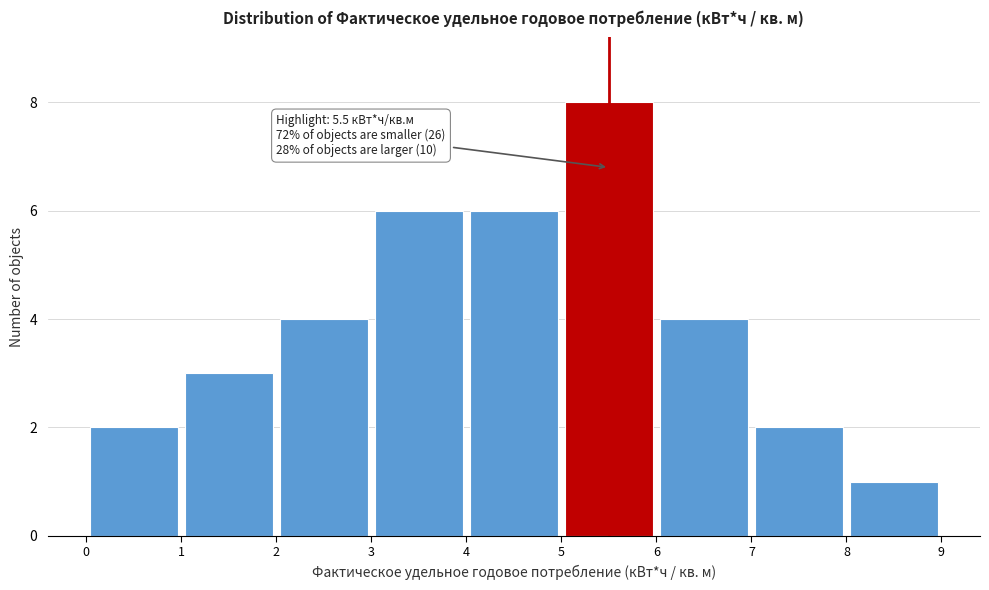

Which range on the x-axis has the tallest bar?

5 to 6